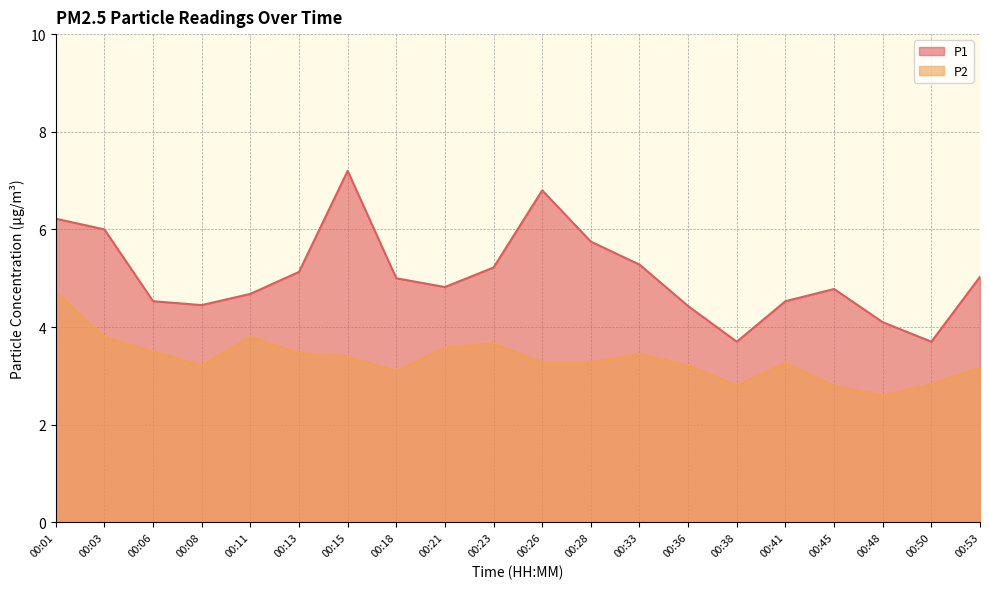

What is the value of the P2 point at the 5th from the left?

3.8